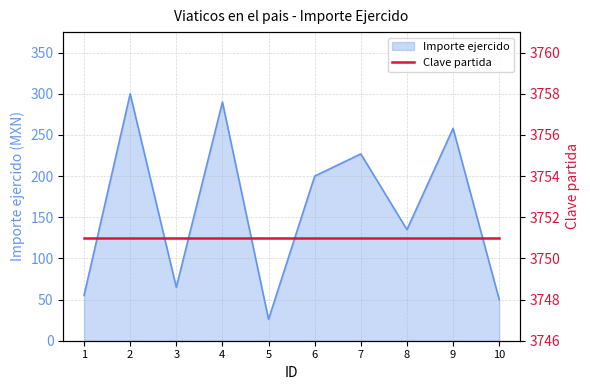

What is the average value?

161